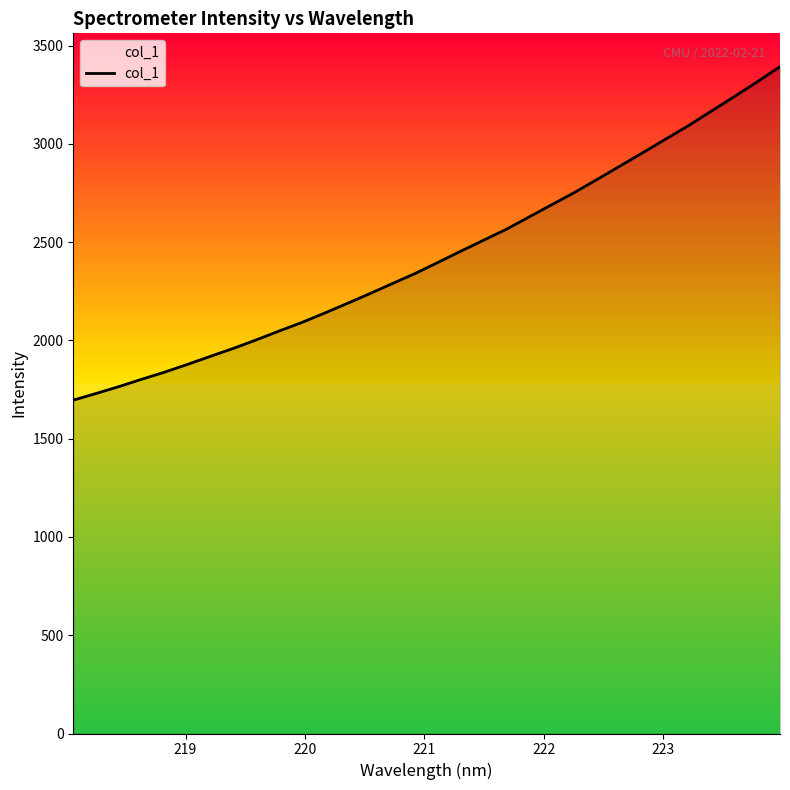

True or false: the data shows 3217.1 at 221.

False